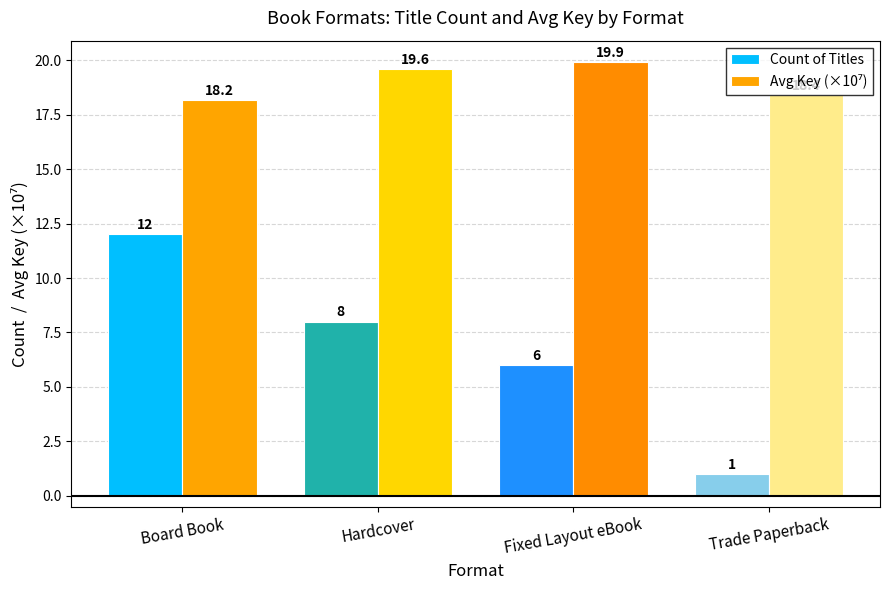

Read the Count of Titles value at Trade Paperback.

1.0